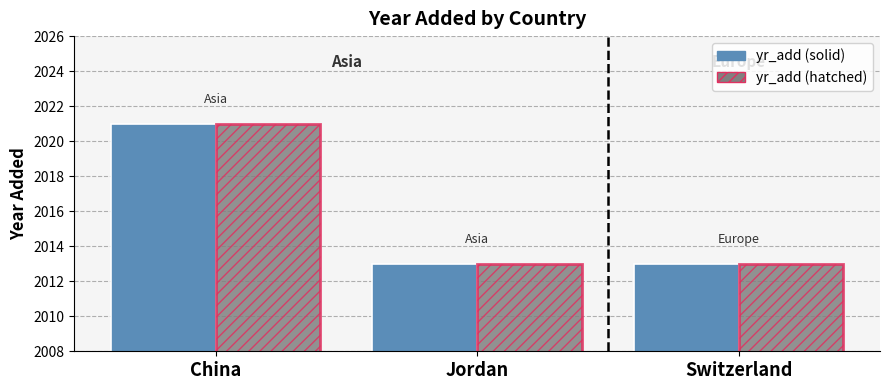

Reading right to left, transcribe all the data shown in this chart.

yr_add (solid): Switzerland=2013	Jordan=2013	China=2021
yr_add (hatched): Switzerland=2013	Jordan=2013	China=2021